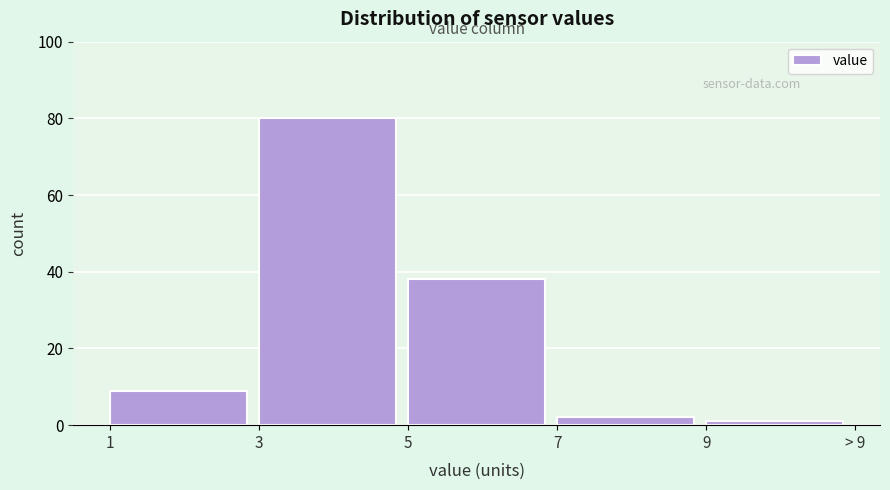

Reading left to right, extract all data points from this chart.

1=9	3=80	5=38	7=2	9=1